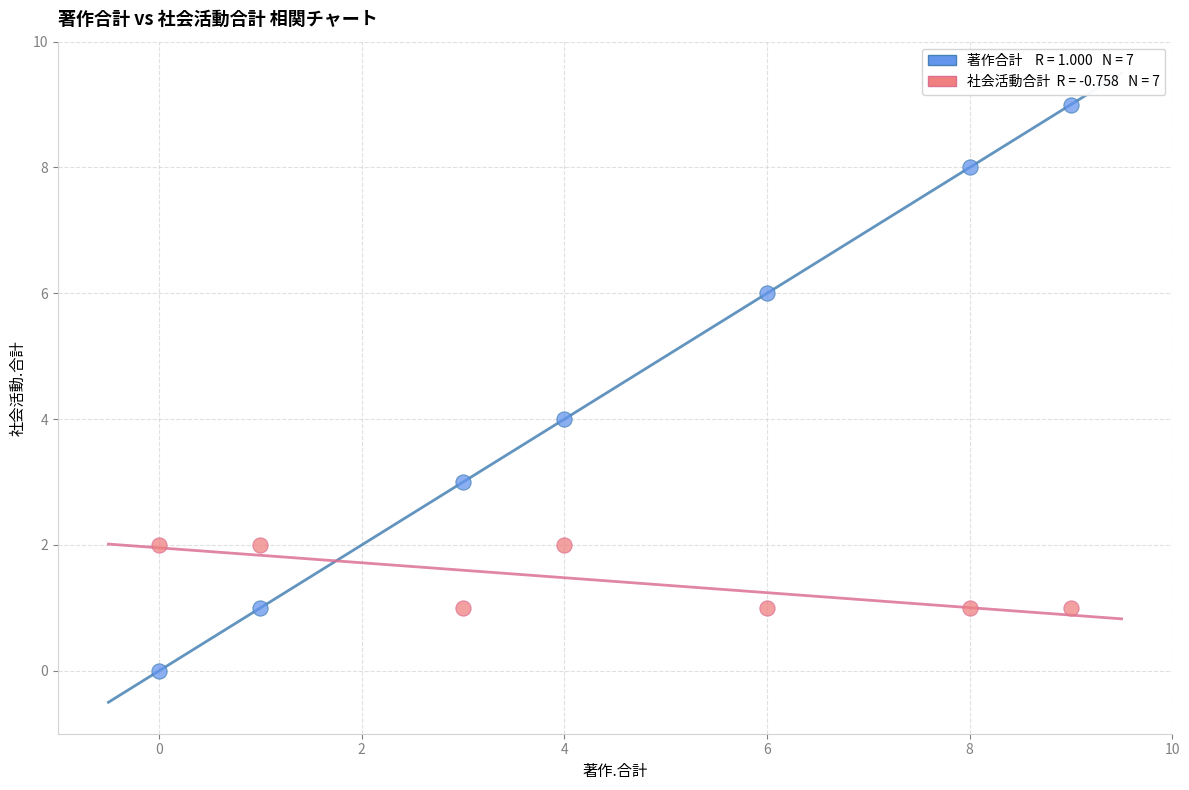

Across all data points, what is the range of X values (max minus min)?

9